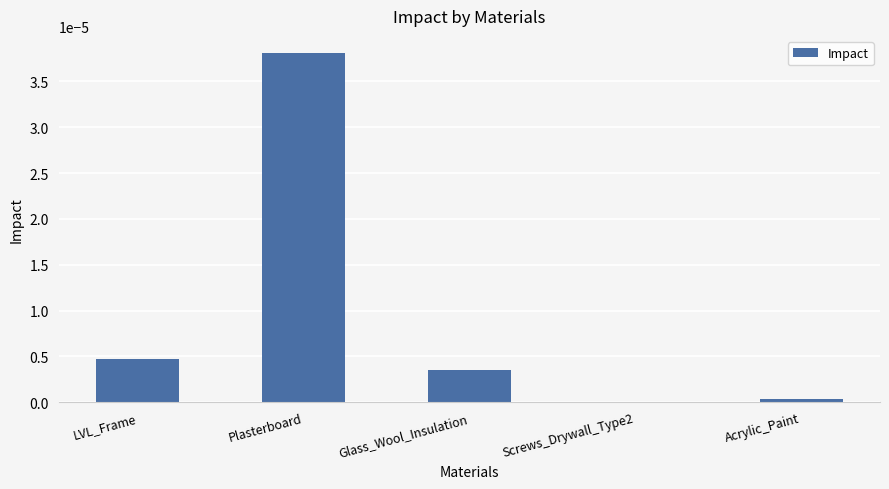

True or false: the data shows 0.0 at Acrylic_Paint.

True